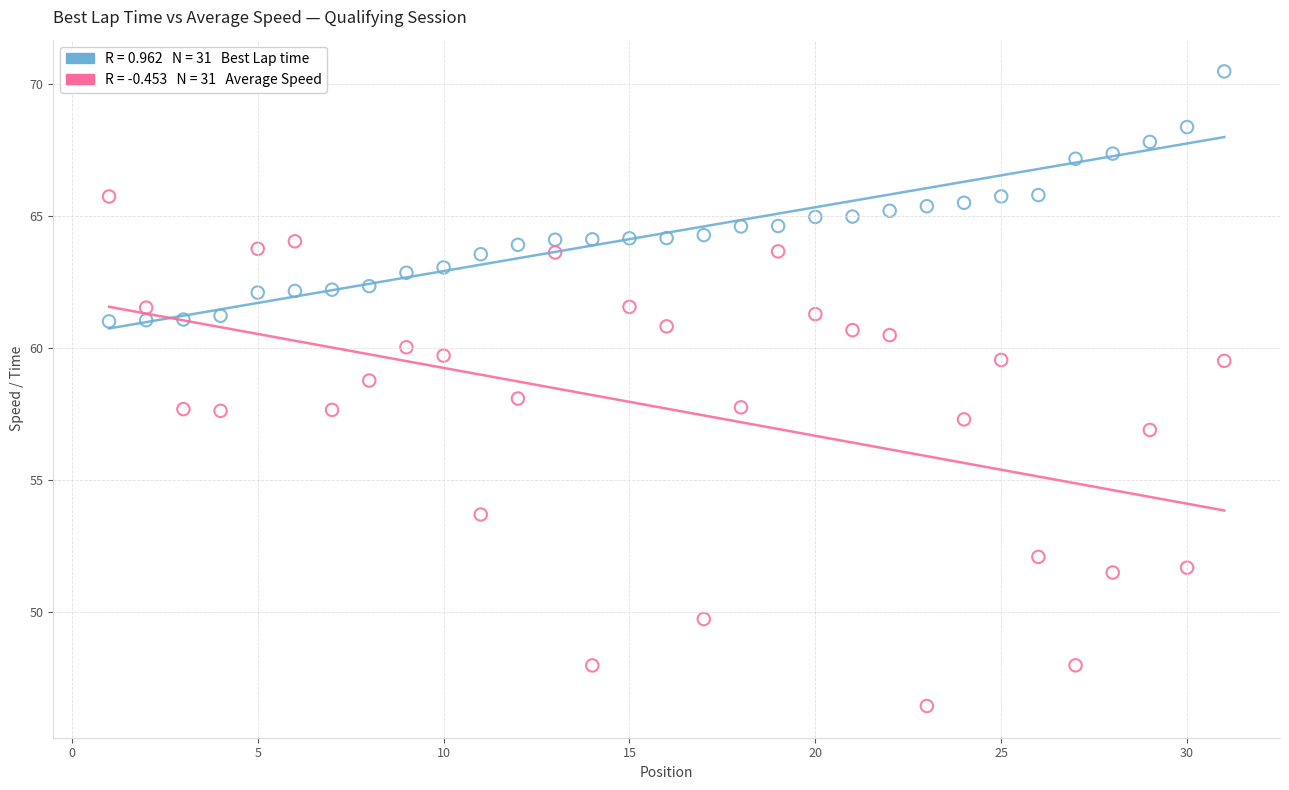

Across all data points, what is the range of Y values (max minus min)?

24.0